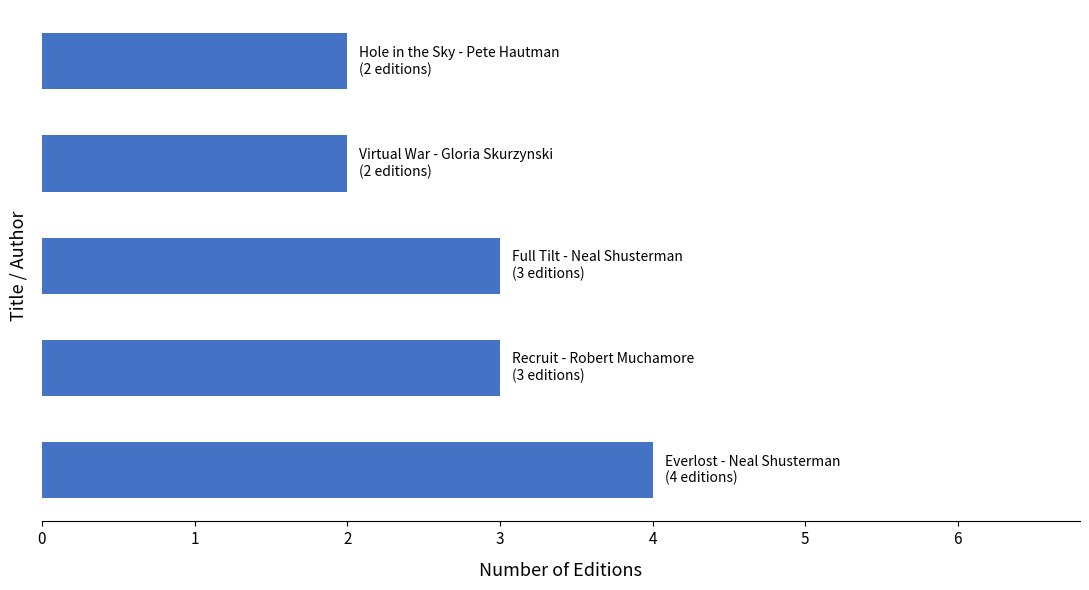

What is the sum of all values?

14